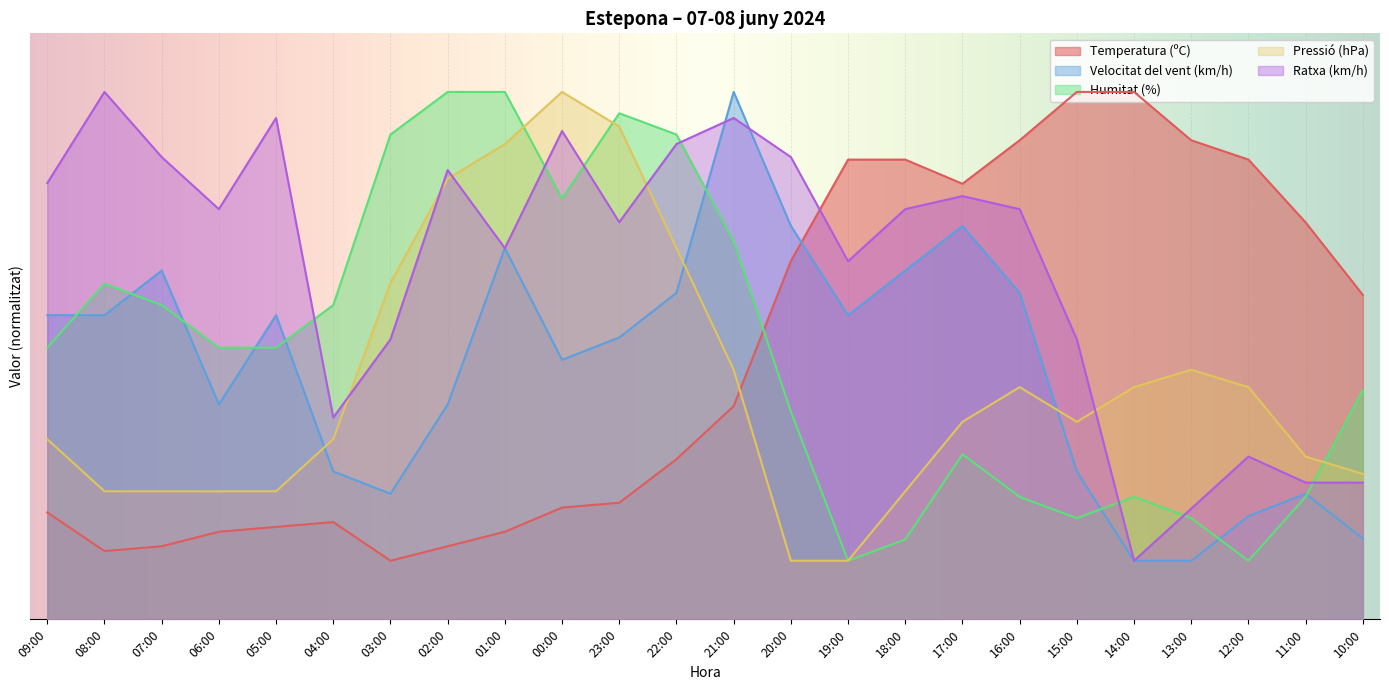

Where is Temperatura (ºC) nearest to the value 50?

10:00